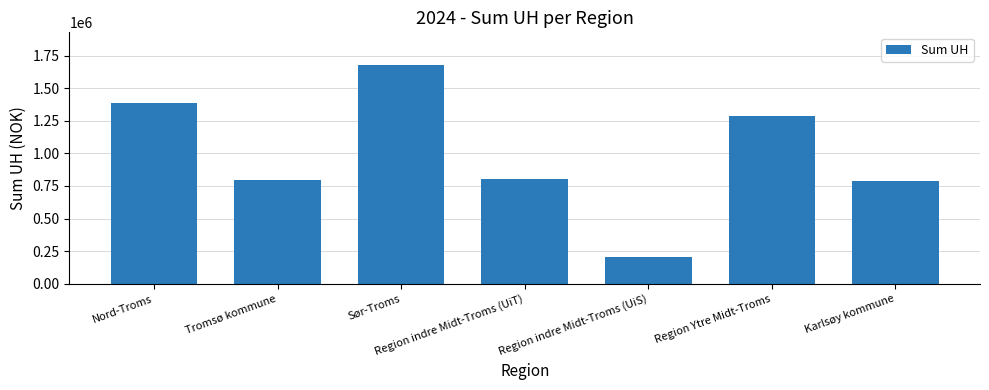

What is the label of the 6th bar from the left?

Region Ytre Midt-Troms